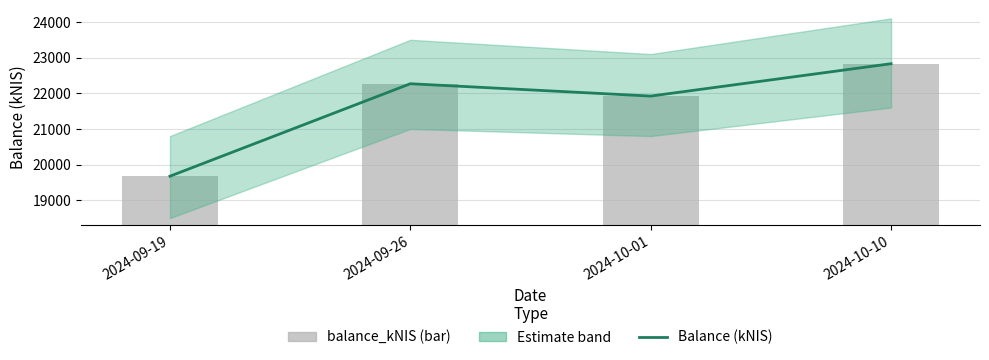

Reading right to left, extract all data points from this chart.

Balance (kNIS): 22829.0	21921.5	22267.8	19674.3
balance_kNIS: 22829.0	21921.5	22267.8	19674.3